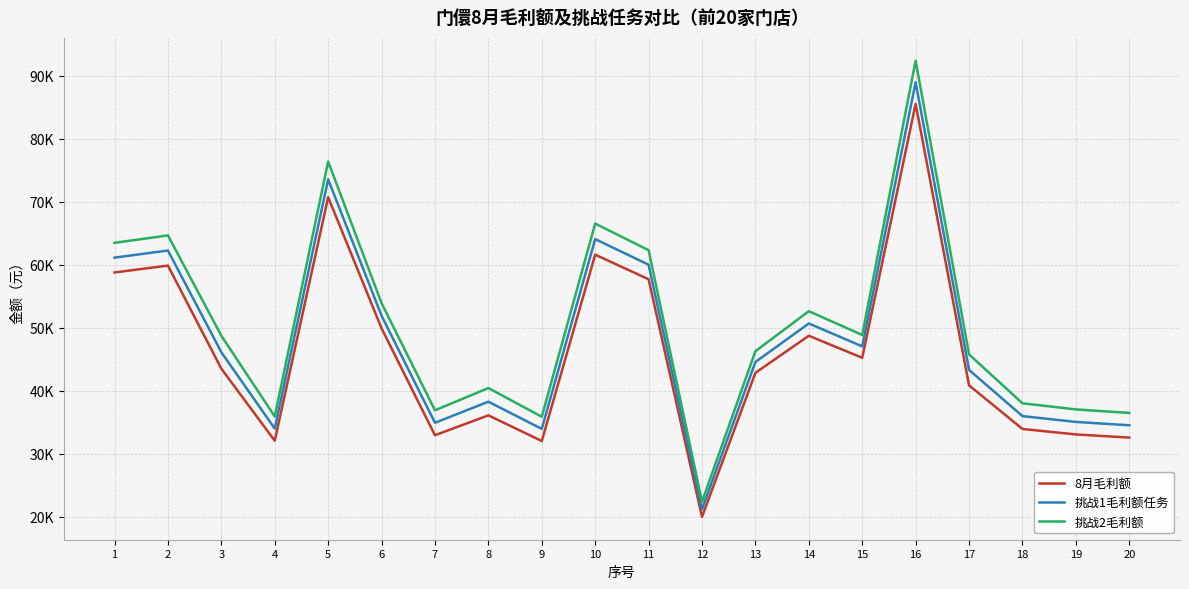

What are all the series names shown in the legend?

8月毛利额, 挑战1毛利额任务, 挑战2毛利额